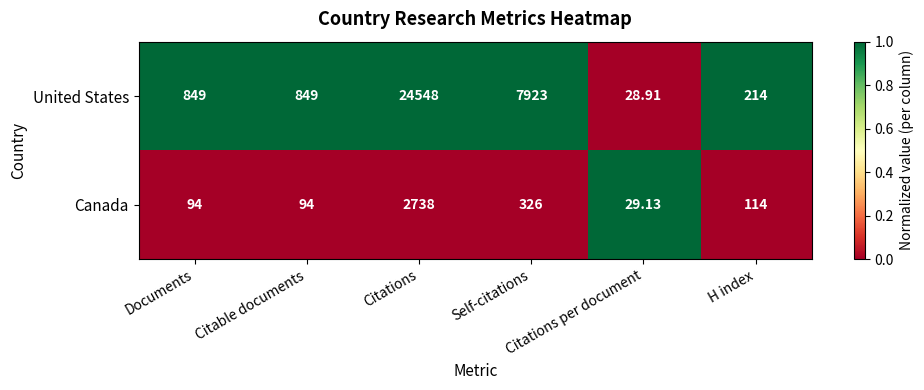

Which series has the largest total across all categories?

United States